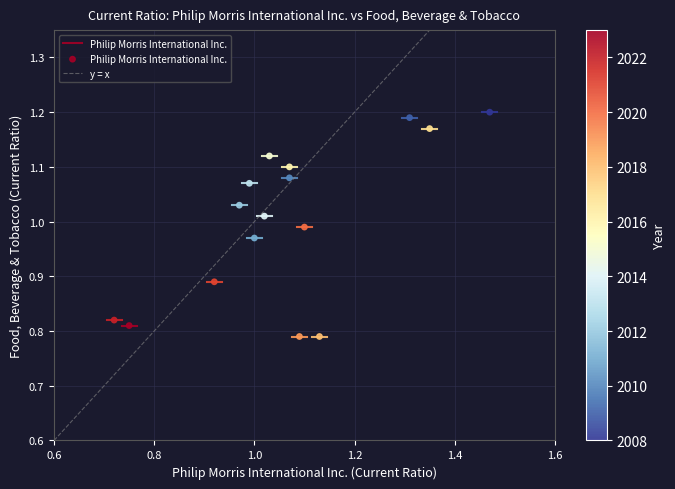

What is the range of Y values (max minus min)?

0.4